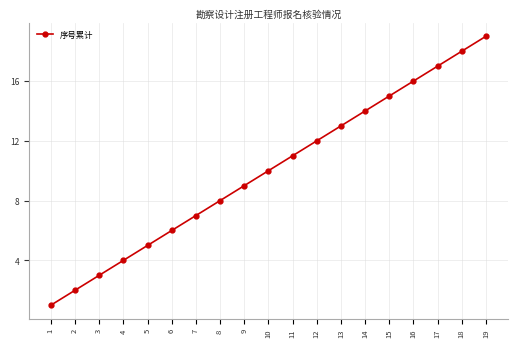

What is the value of the 13th point from the left?

13